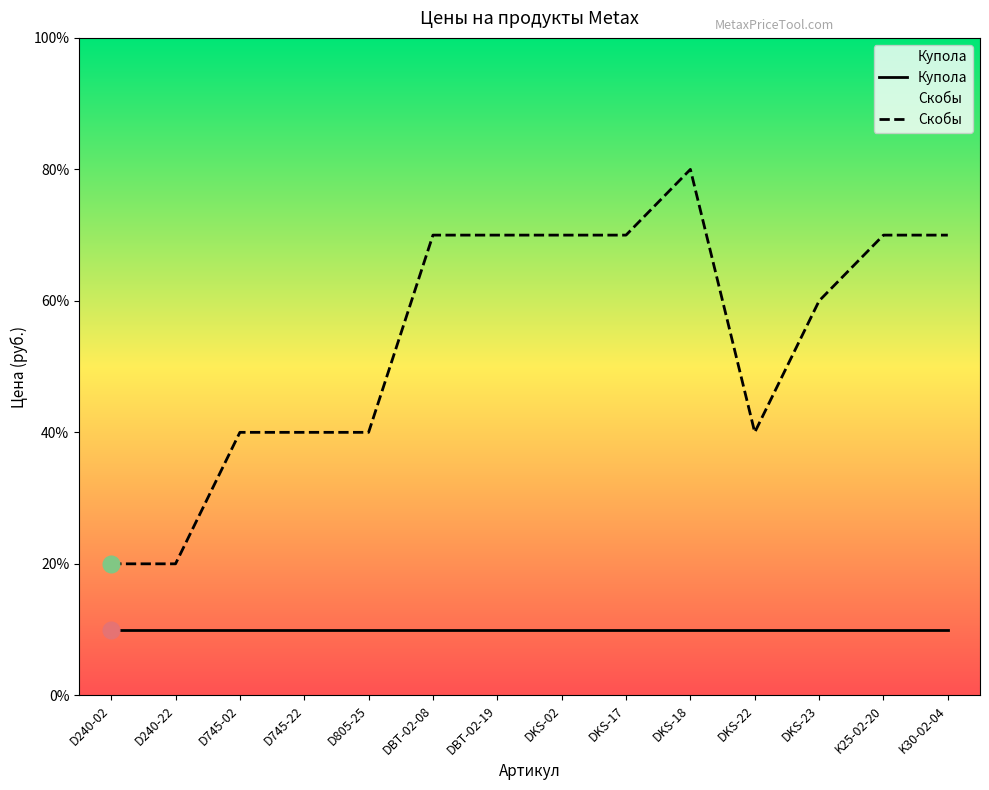

How many points are lower than both their immediate neighbors (excluding endpoints)?

1